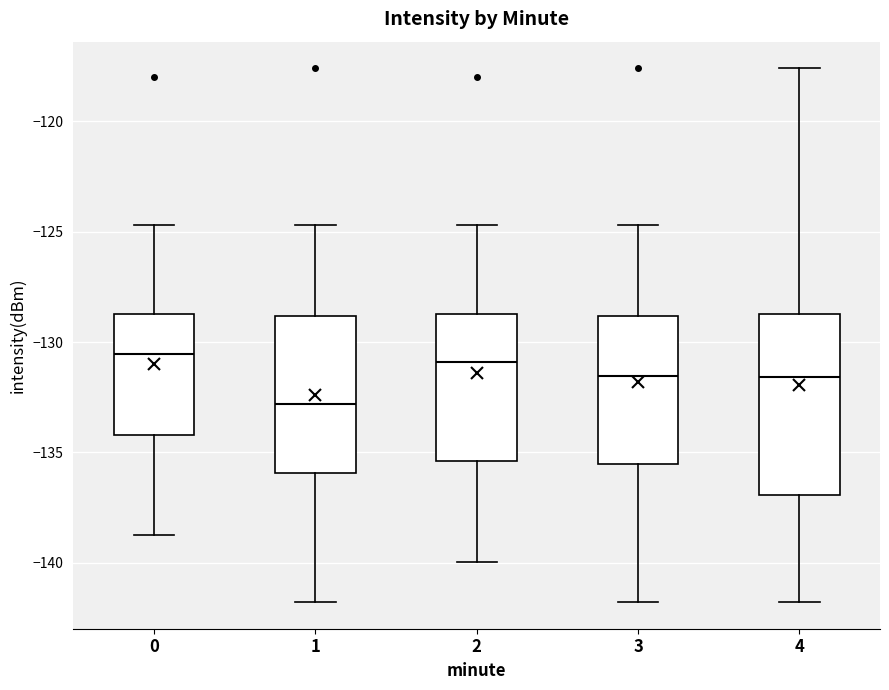

Reading left to right, read every box against the y-axis: the position of its median line, the range the box covers, and the ends of its whiskers. The values are not printed on the chart, so give them approximately, as read against the axis.

0: median -130.5, box -134.0 to -128.5, whiskers -138.5 to -124.5
1: median -133.0, box -136.0 to -129.0, whiskers -142.0 to -124.5
2: median -131.0, box -135.5 to -128.5, whiskers -140.0 to -124.5
3: median -131.5, box -135.5 to -129.0, whiskers -142.0 to -124.5
4: median -131.5, box -137.0 to -128.5, whiskers -142.0 to -117.5